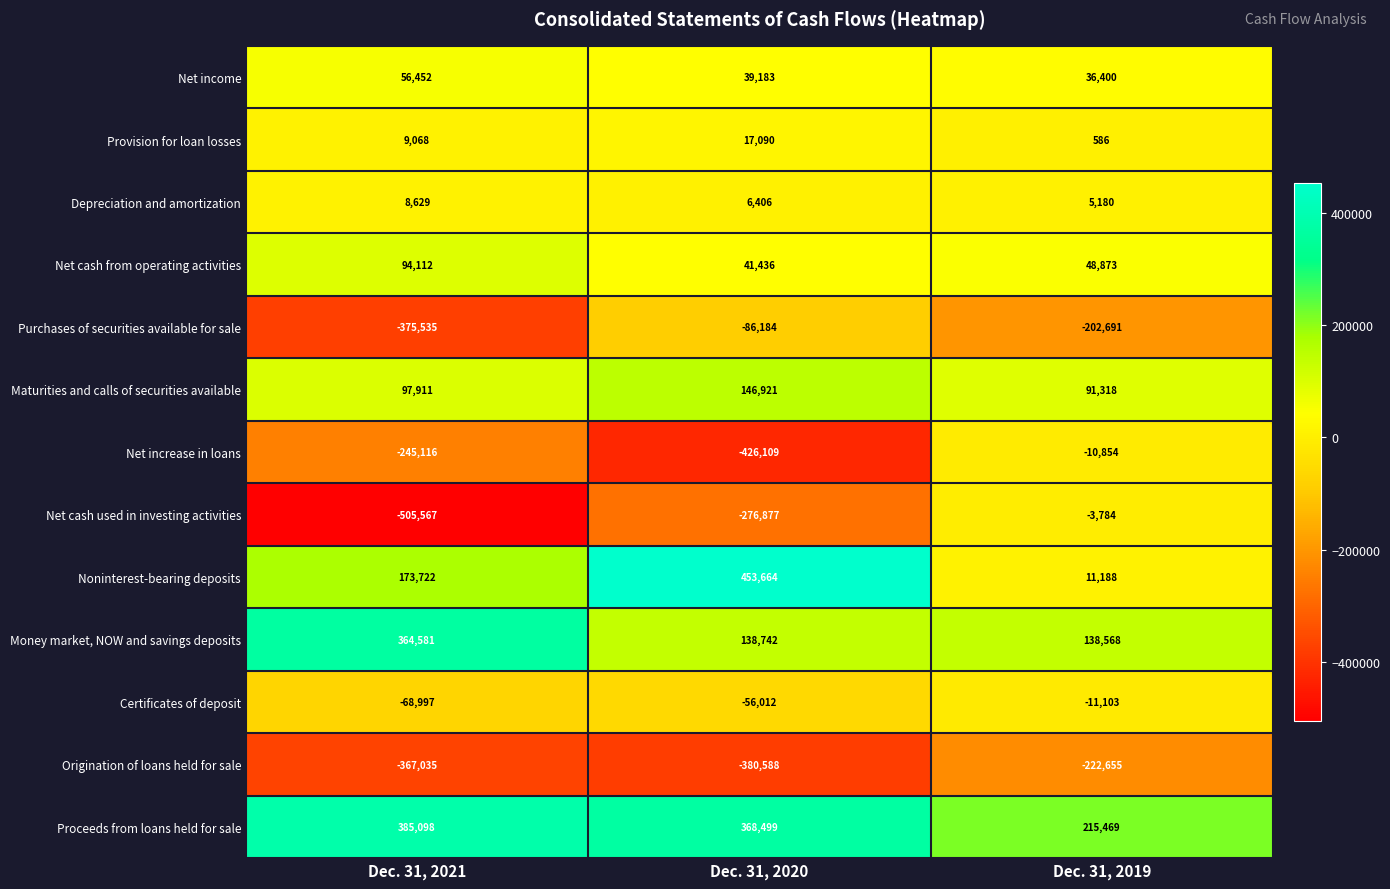

What is the difference between the maximum and minimum values in the Certificates of deposit series?

57894